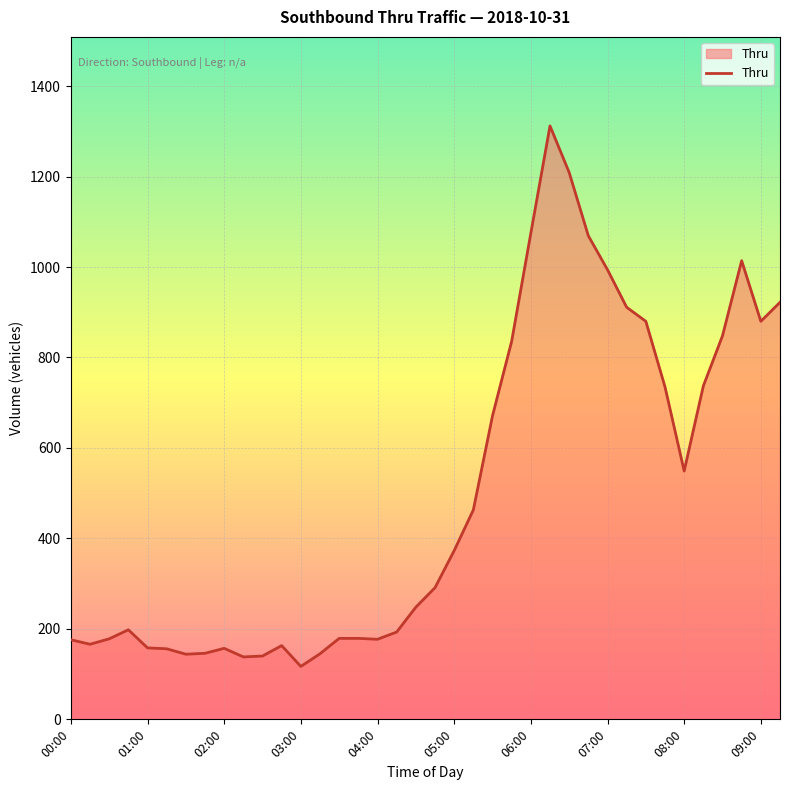

What is the minimum value shown in the chart?

117